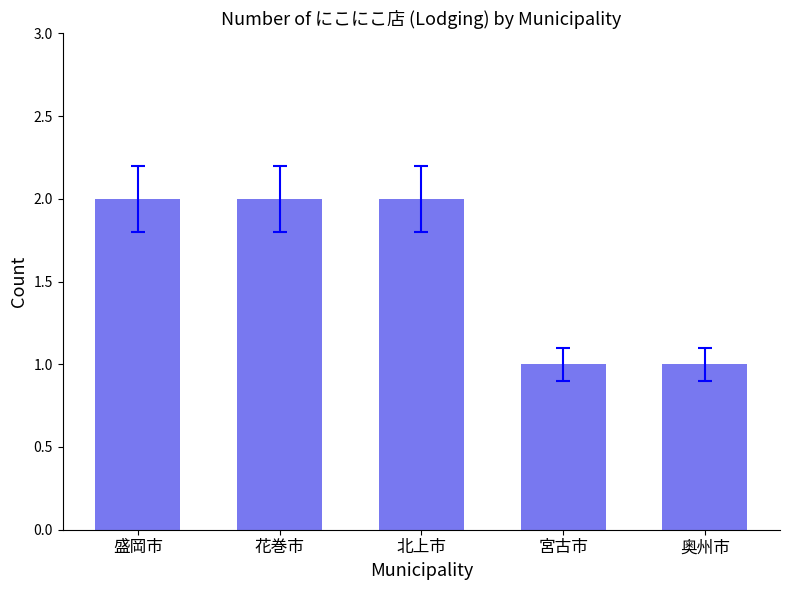

The chart shows a value of 3 at 盛岡市. True or false?

False